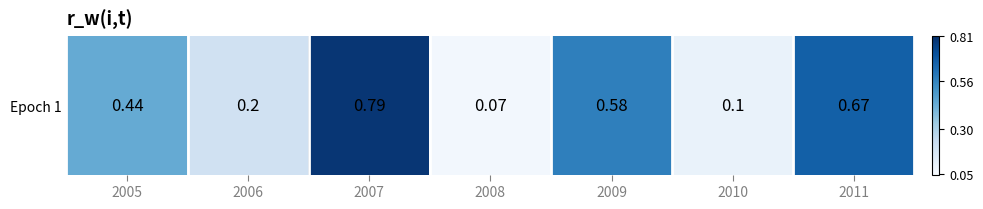

Which has a higher value, 2005 or 2011?

2011